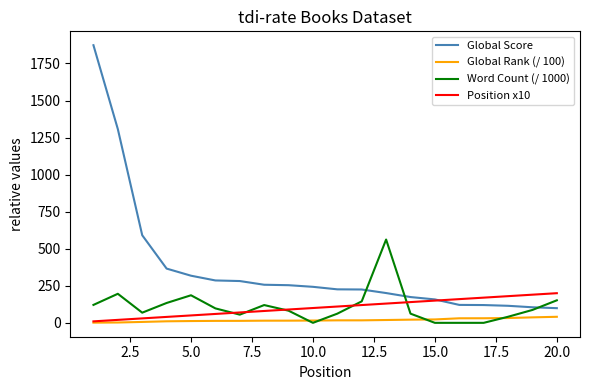

Which series has the widest spread of values?

Global Score